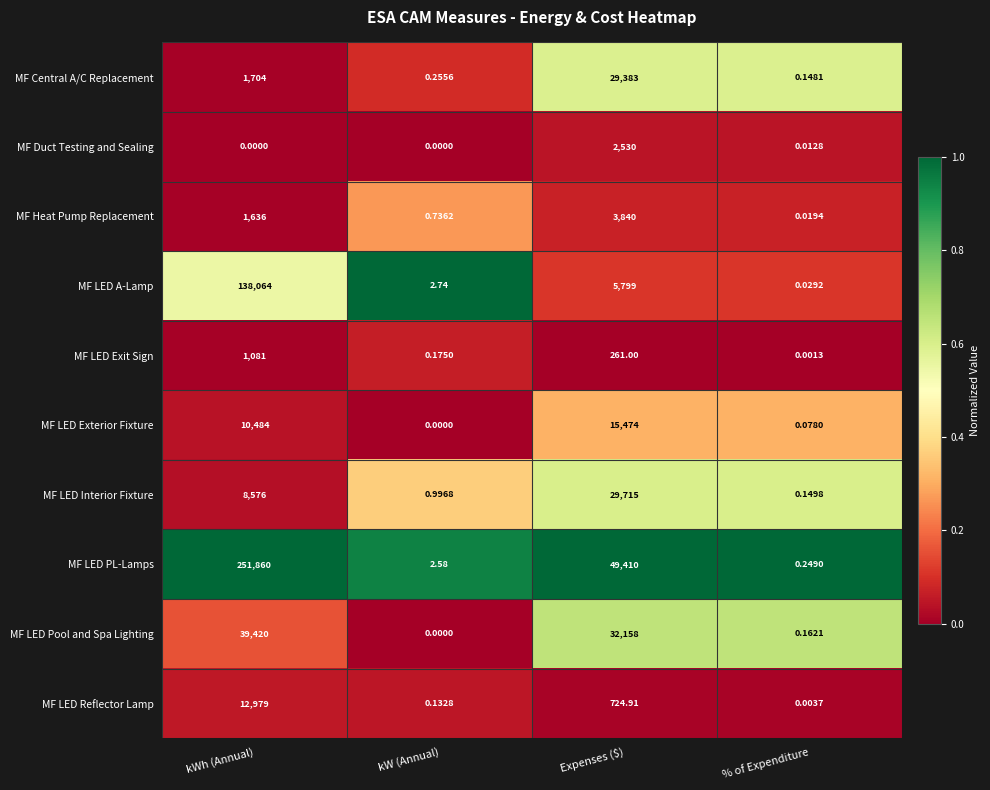

Where does the MF LED Pool and Spa Lighting series first go above 32158?

kWh (Annual)